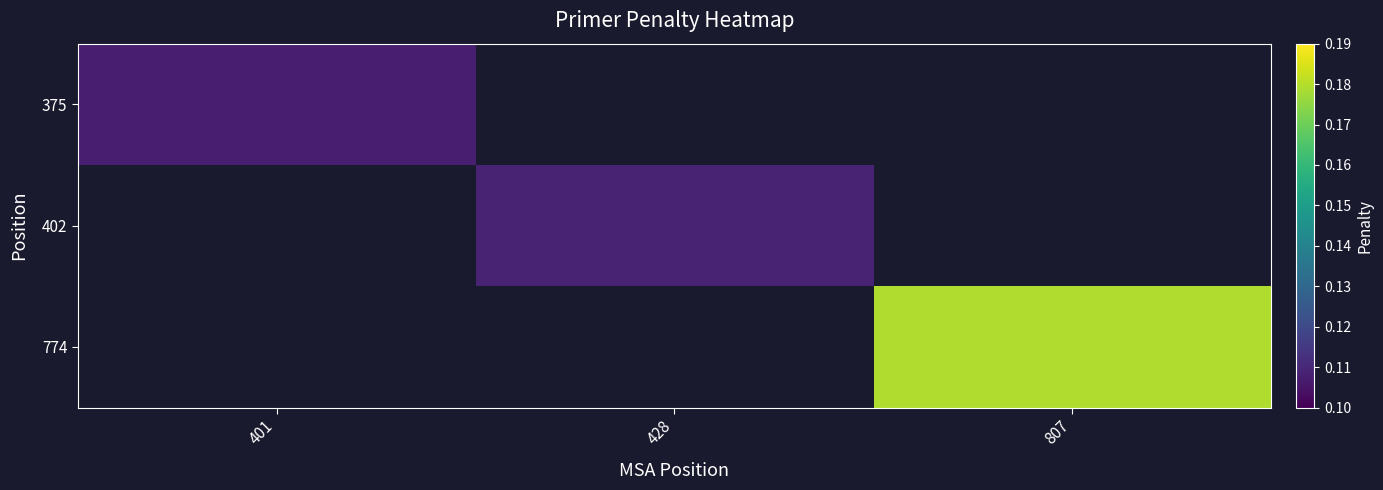

Is the value of 375 at 428 greater than the value of 774 at 401?

No